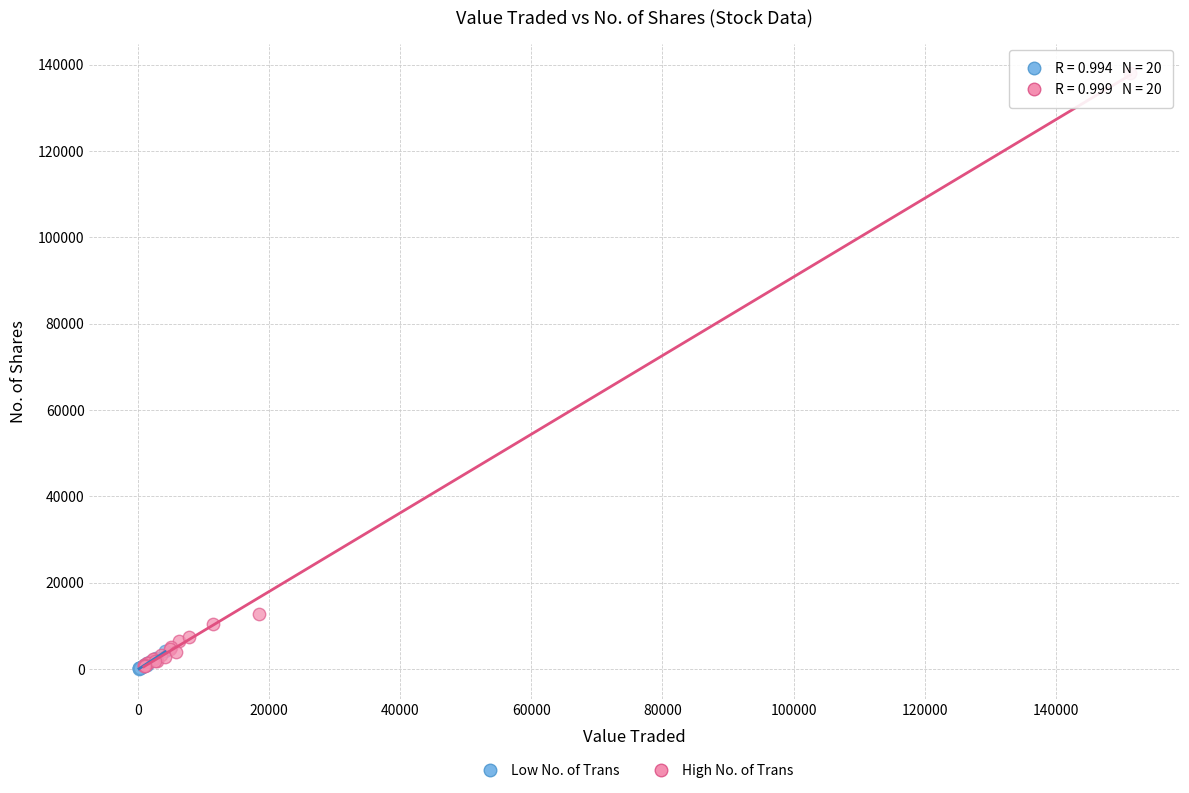

Which series has the largest Y range (max minus min)?

High No. of Trans